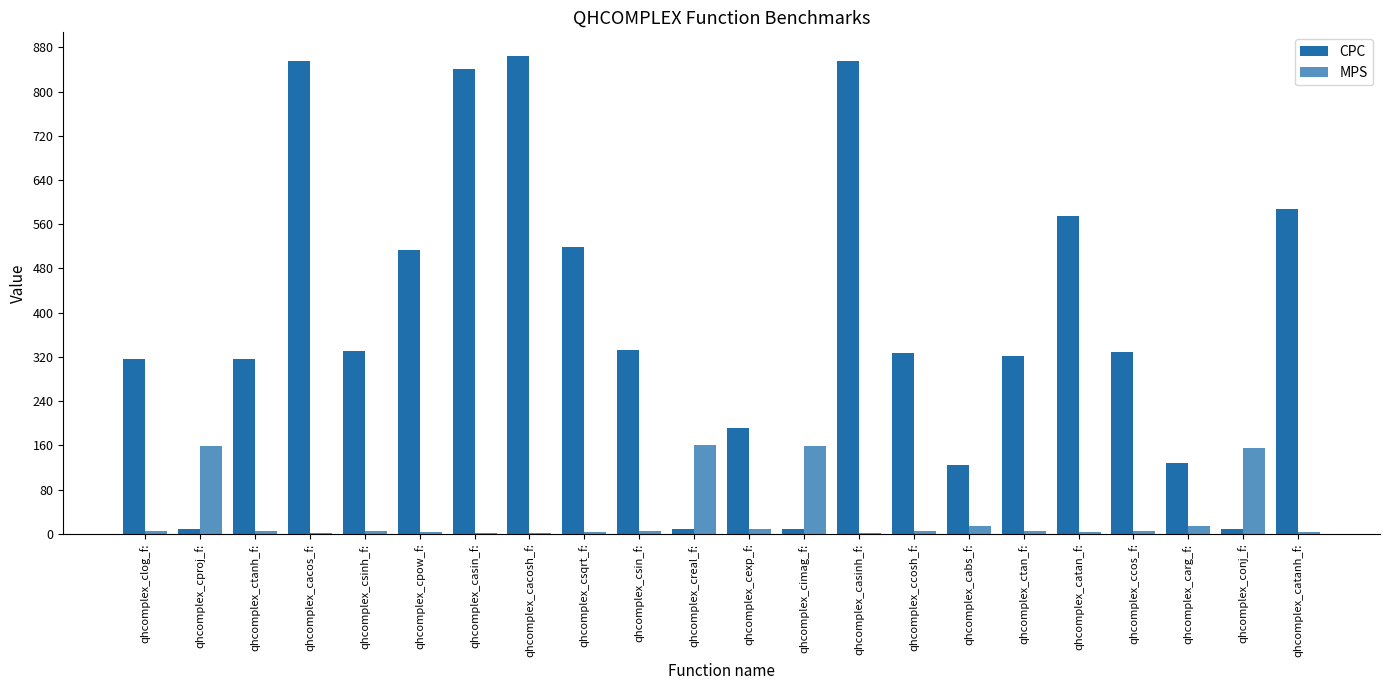

Are the bars grouped side by side (vs. stacked)?

Yes